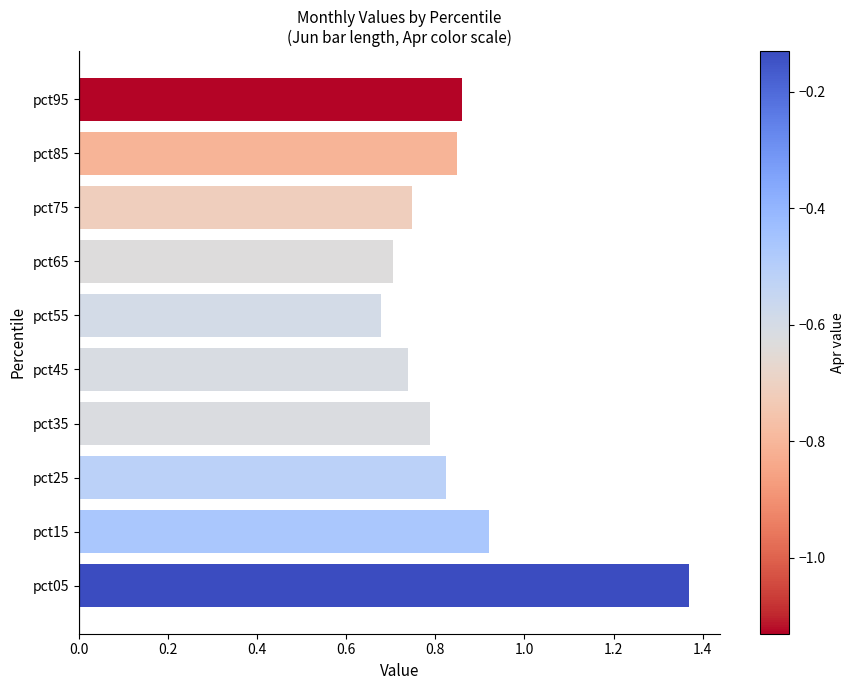

The chart shows a value of 0.4 at pct95. True or false?

False